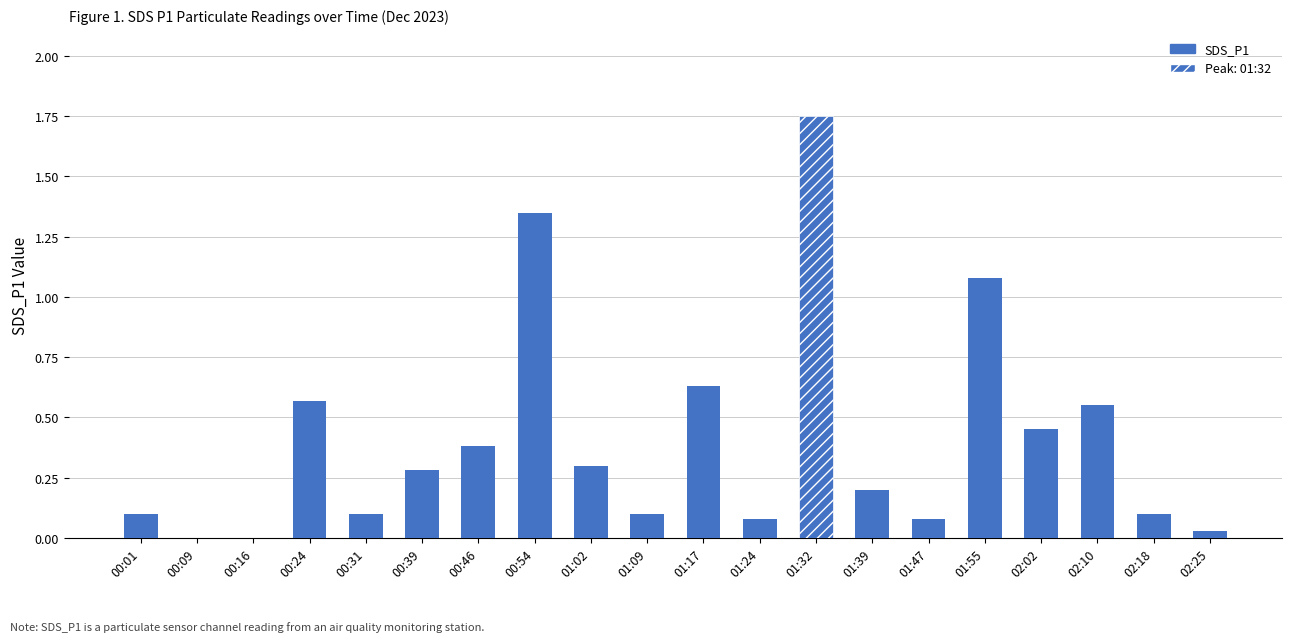

The chart shows a value of 0.2 at 00:01. True or false?

False